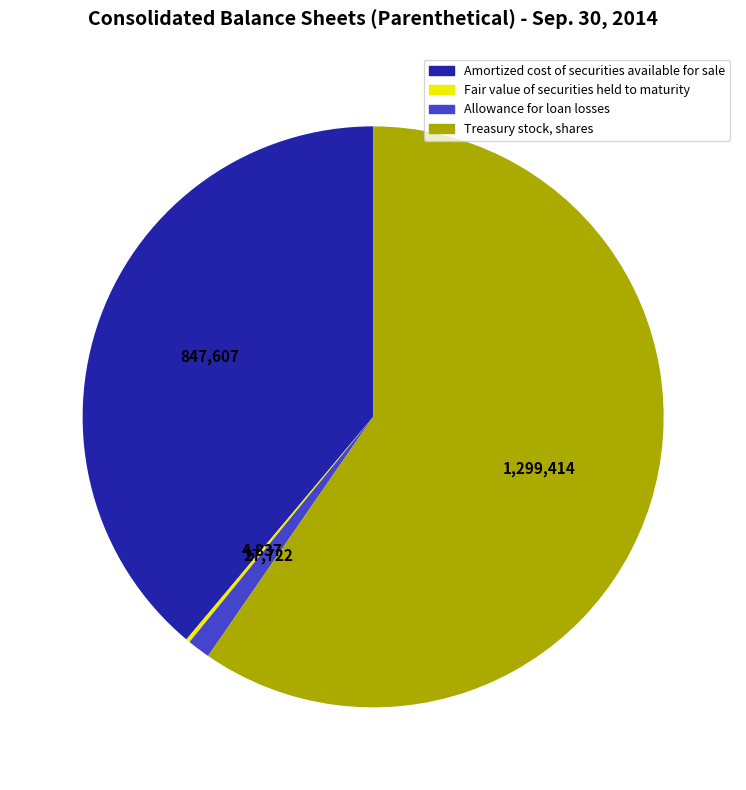

Which category has the biggest portion of the pie?

Treasury stock, shares